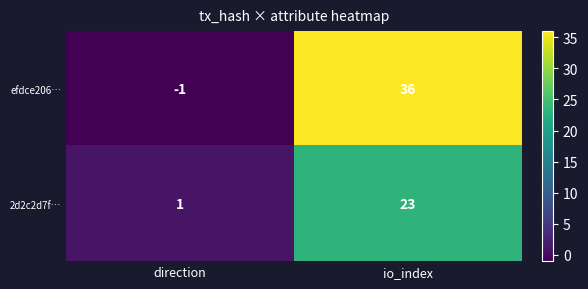

The value of efdce206… at io_index is 36. True or false?

True